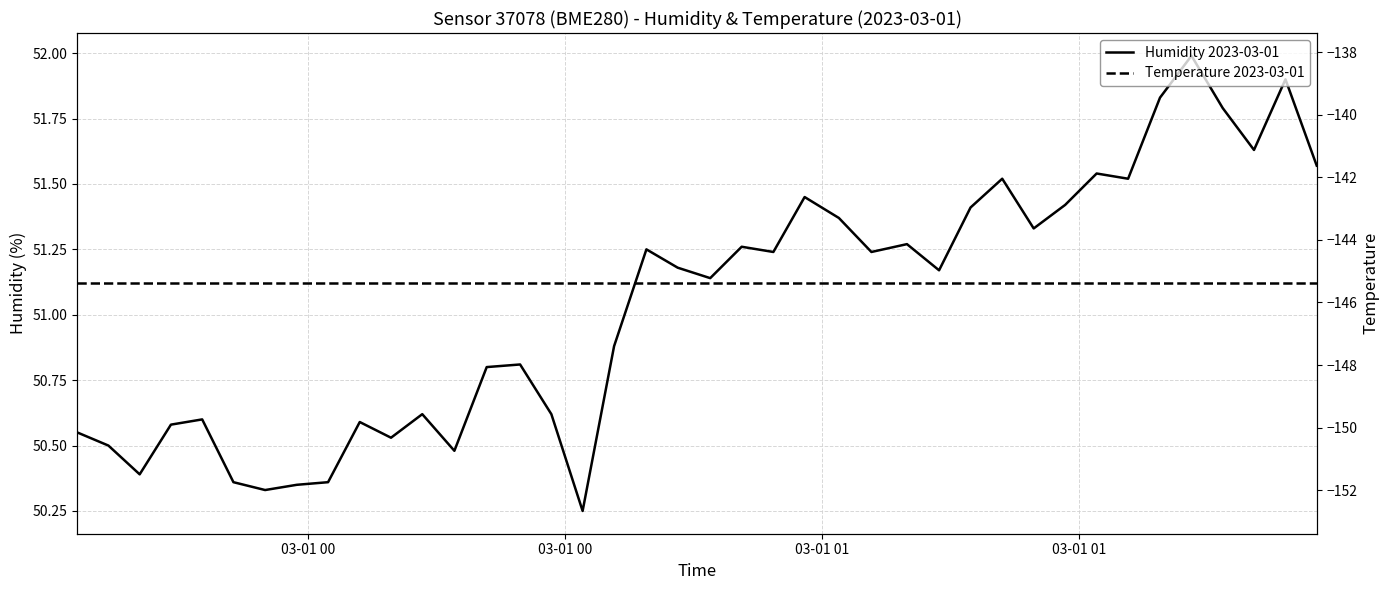

Is this an area chart (filled region under the line)?

No